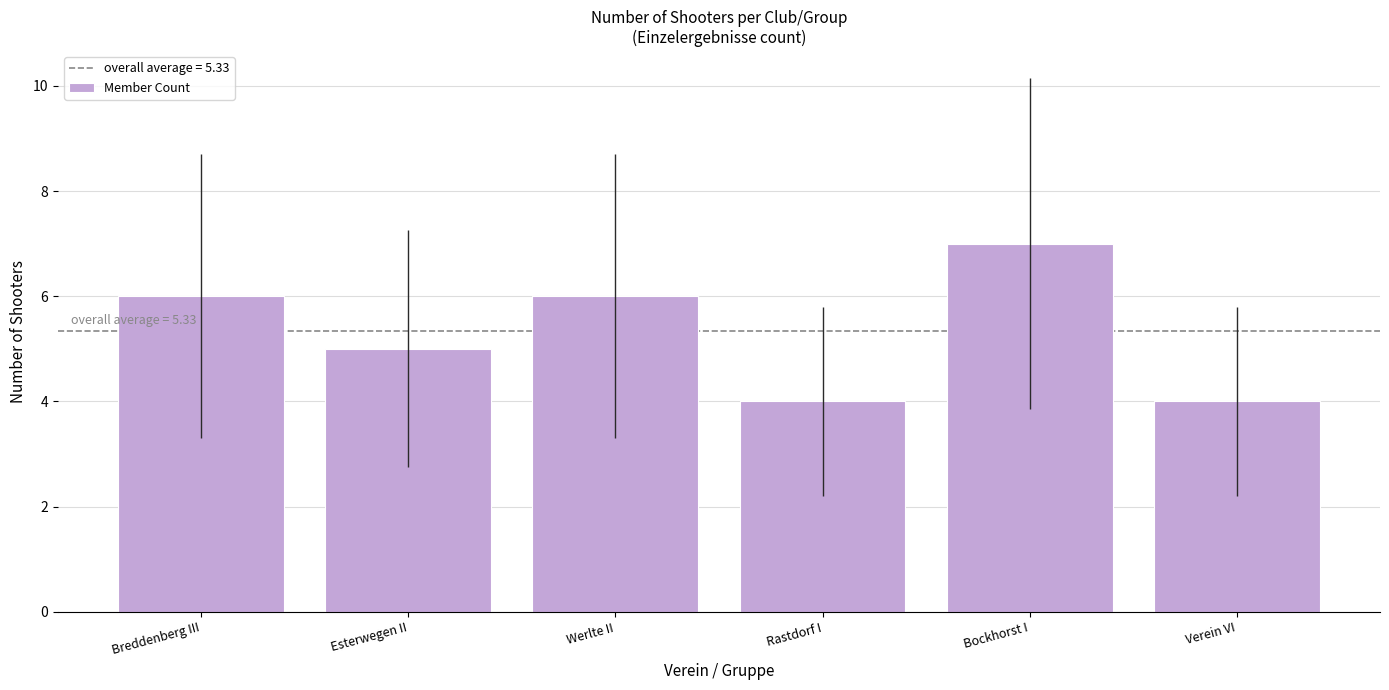

What is the maximum value shown in the chart?

7